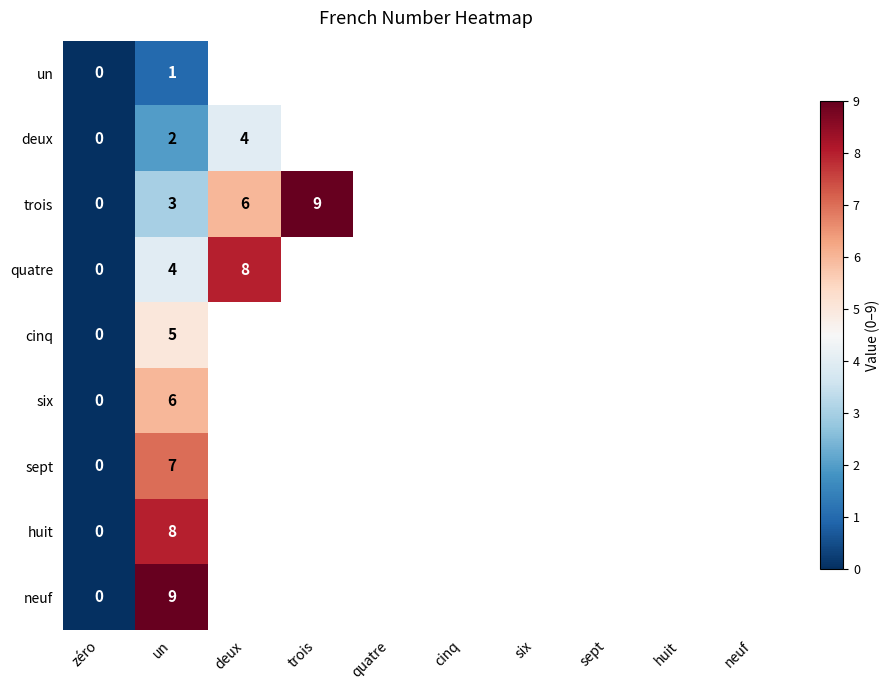

Between zéro and neuf, which is larger?

neuf